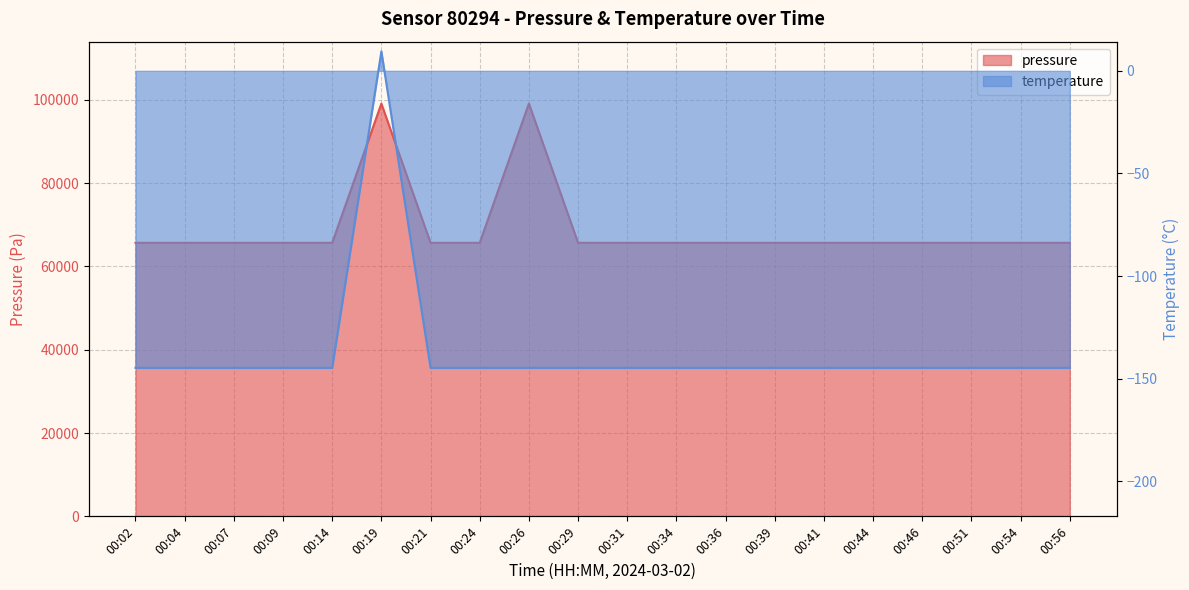

At how many categories does at least one series exceed 13708?

20